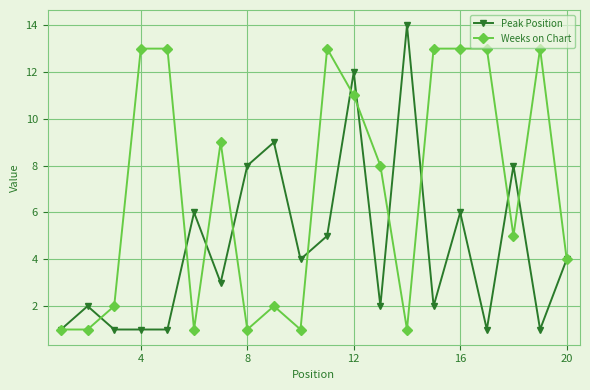

What is the maximum value for Peak Position?

14